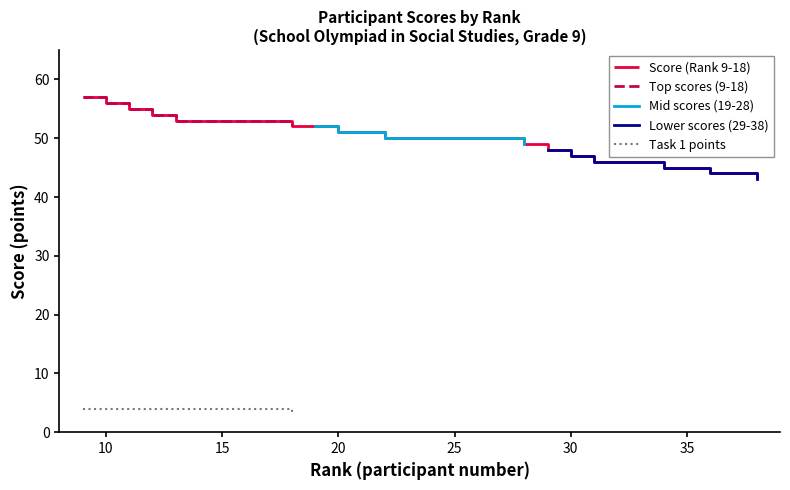

Which series has the largest range (max minus min)?

Score (Rank 9-18)